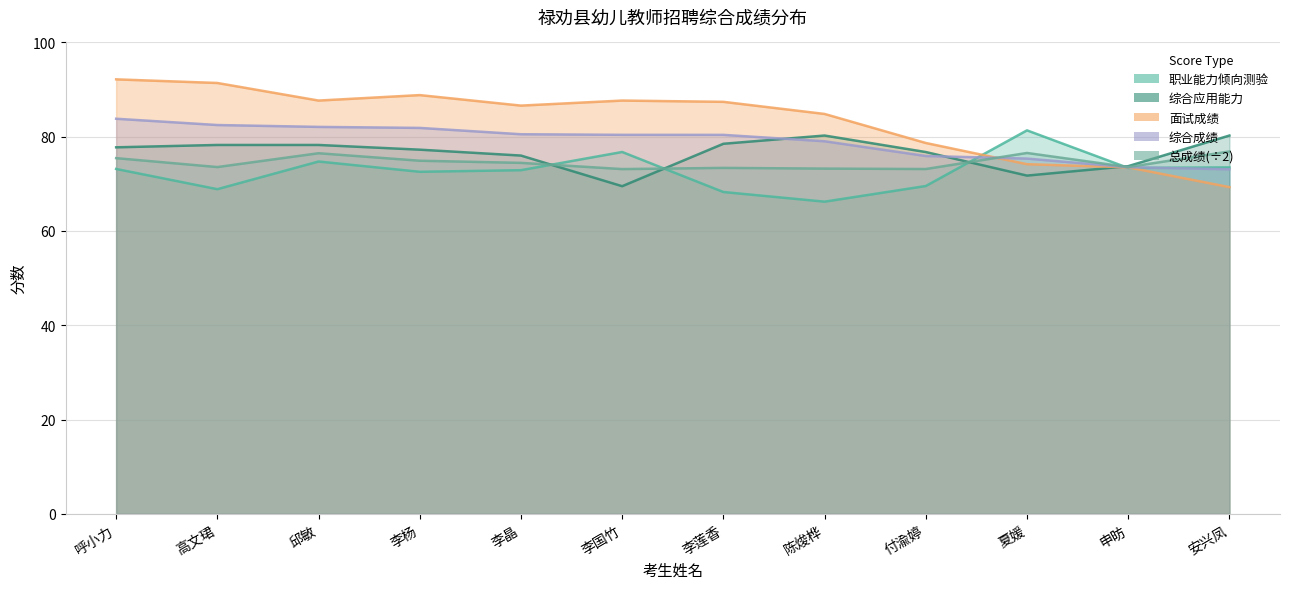

What is the spread (max minus min) of values at 夏媛?

9.6